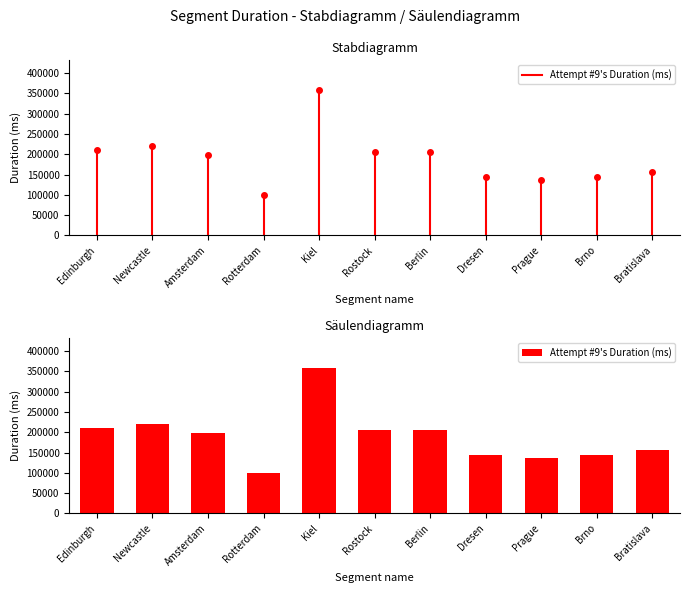

Where does the data first go above 197521?

Edinburgh